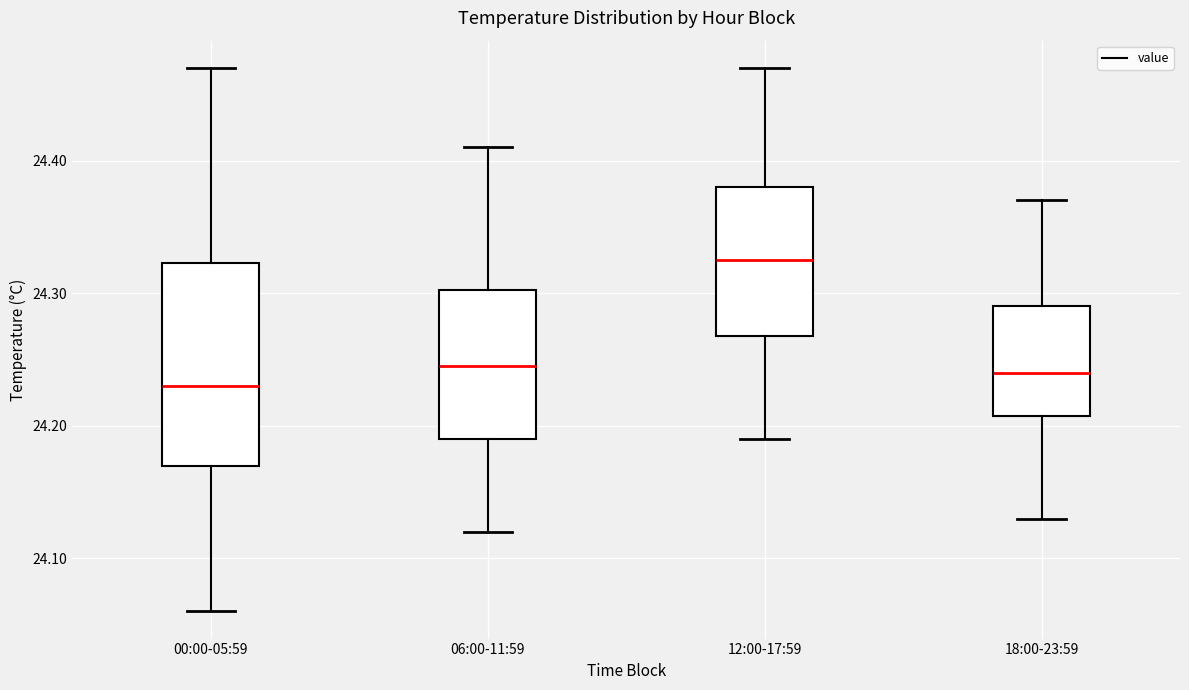

Which box's median line is the highest?

12:00-17:59